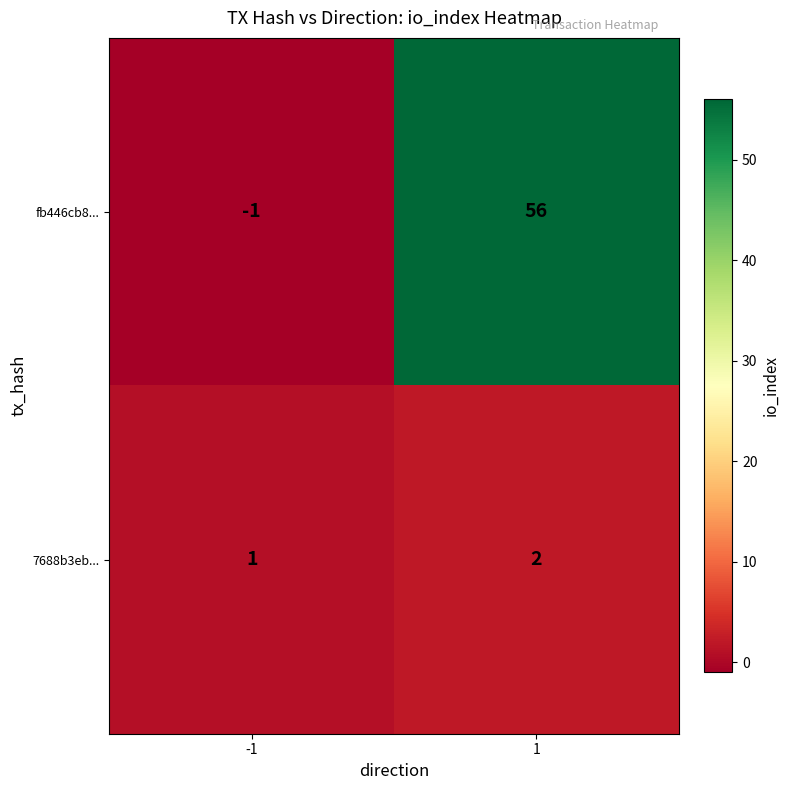

What is the sum of all 7688b3eb... values?

3